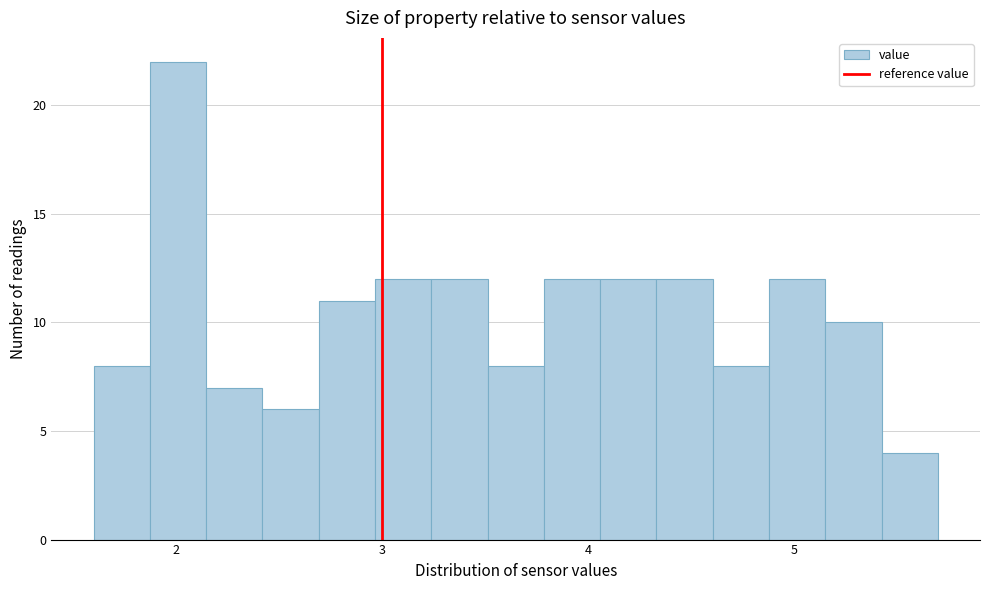

Around what value on the x-axis is the tallest bar? Give the approximate position of its centre, as read against the axis.

2.0